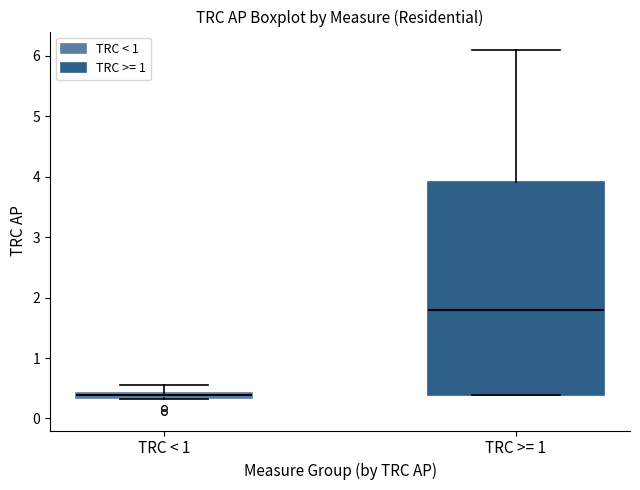

Which box's median line is the lowest?

TRC < 1